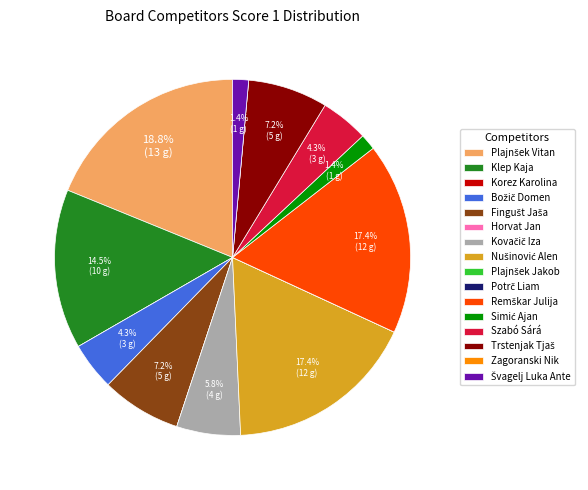

Is there any slice that represents more than half of the pie?

No